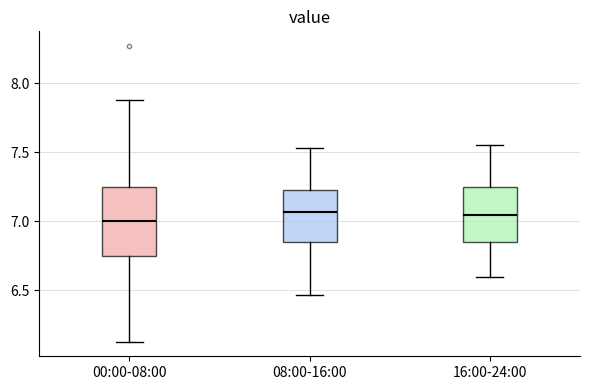

Reading left to right, transcribe this box plot: for each box, give where its median line is, the range the box spans, and where its two whiskers end, as read against the y-axis. The values are not printed on the chart, so give them approximately, as read against the axis.

00:00-08:00: median 7.00, box 6.75 to 7.25, whiskers 6.15 to 7.90
08:00-16:00: median 7.05, box 6.85 to 7.25, whiskers 6.45 to 7.55
16:00-24:00: median 7.05, box 6.85 to 7.25, whiskers 6.60 to 7.55